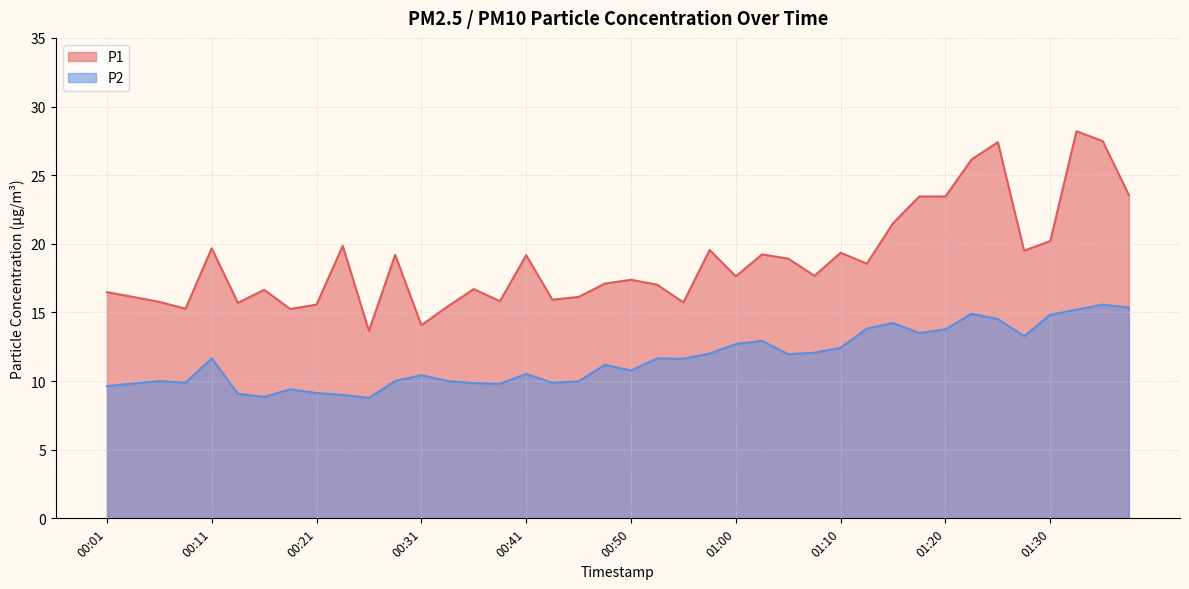

True or false: P2 and P1 cross at least once.

False